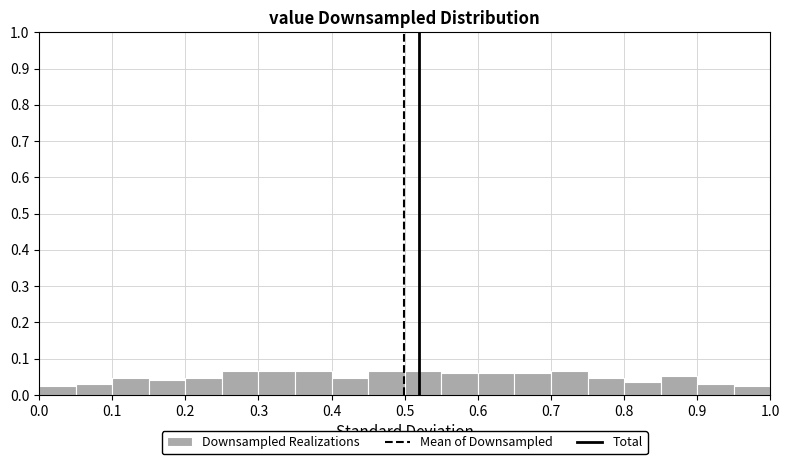

How tall is the bar that spans 0.10 to 0.15 on the x-axis? The values are not printed on the chart, so give them approximately, as read against the axis.

0.05